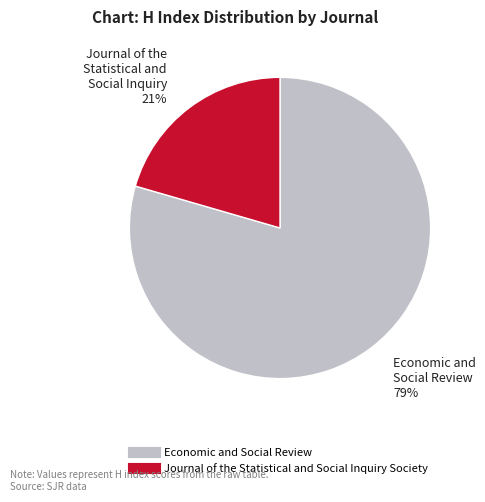

To the nearest percent, what is the combined percentage of Journal of the Statistical and Social Inquiry Society and Economic and Social Review?

100%